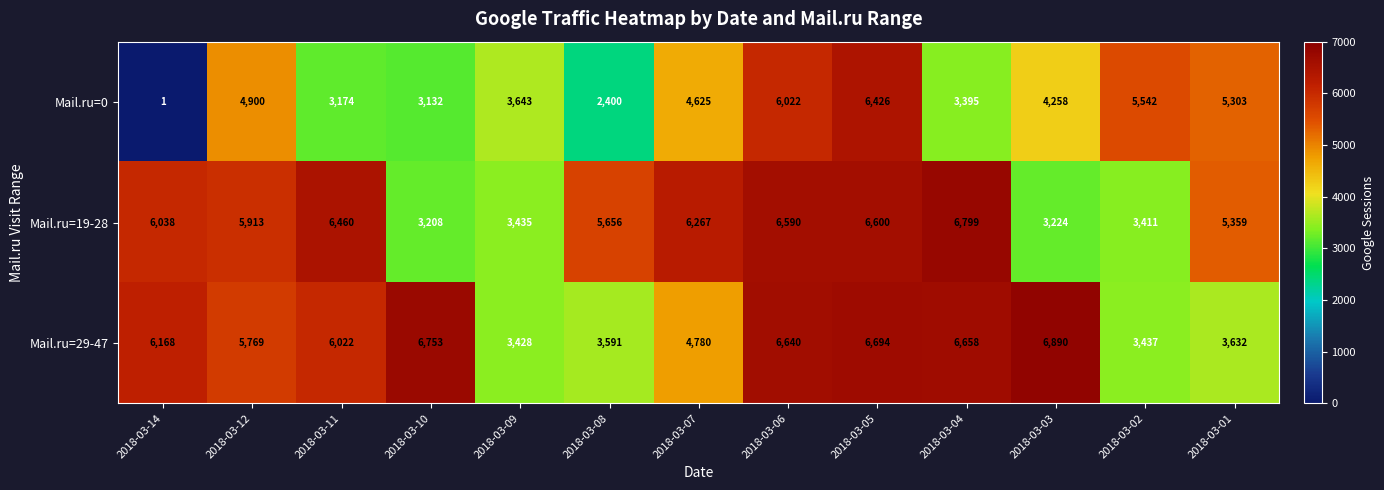

Which category has the highest value in the Mail.ru=0 series?

2018-03-05